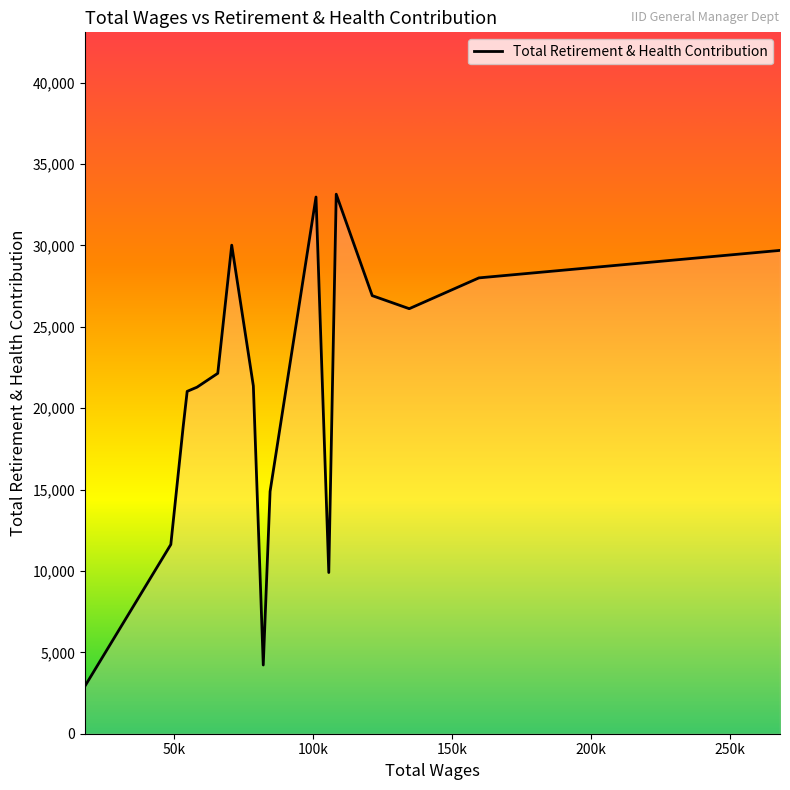

What is the smallest value displayed?

2920